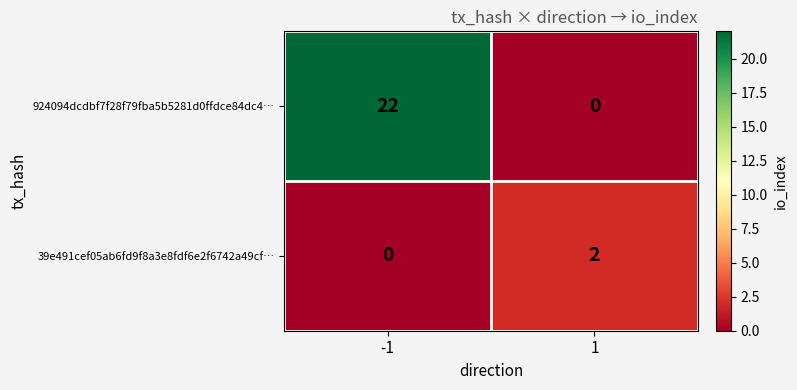

The value of 39e491cef05ab6fd9f8a3e8fdf6e2f6742a49cf… at -1 is 1. True or false?

False